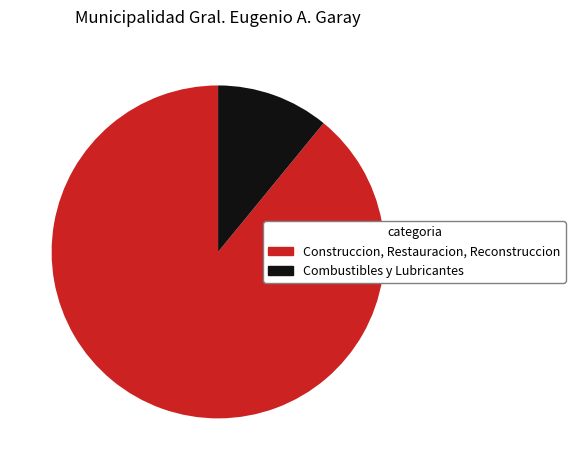

Do Combustibles y Lubricantes and Construccion, Restauracion, Reconstruccion together represent more than half of the pie?

Yes